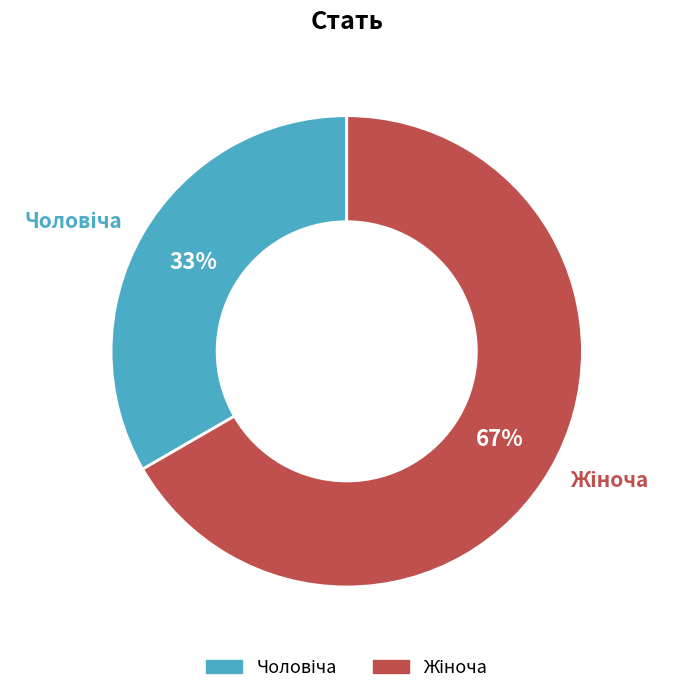

To the nearest percent, what is the average slice percentage?

50%